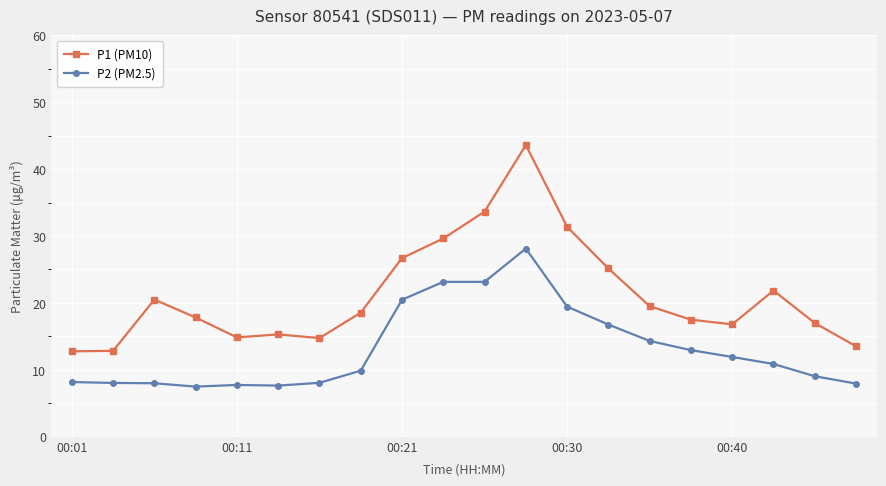

What is the value of the P2 (PM2.5) point at the 18th from the left?

10.9